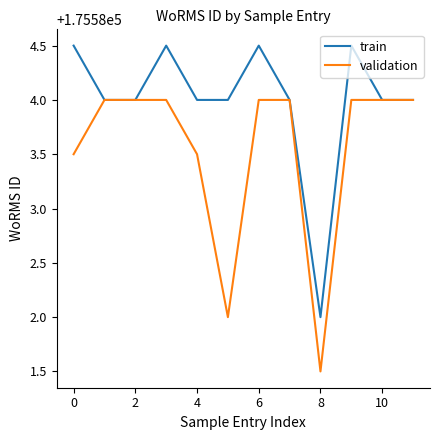

Reading left to right, transcribe all the data shown in this chart.

train: 175584.5	175584.0	175584.0	175584.5	175584.0	175584.0	175584.5	175584.0	175582.0	175584.5	175584.0	175584.0
validation: 175583.5	175584.0	175584.0	175584.0	175583.5	175582.0	175584.0	175584.0	175581.5	175584.0	175584.0	175584.0